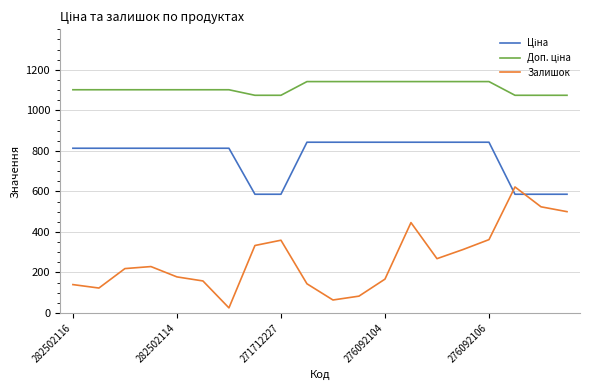

What is the greatest value displayed?

1142.1